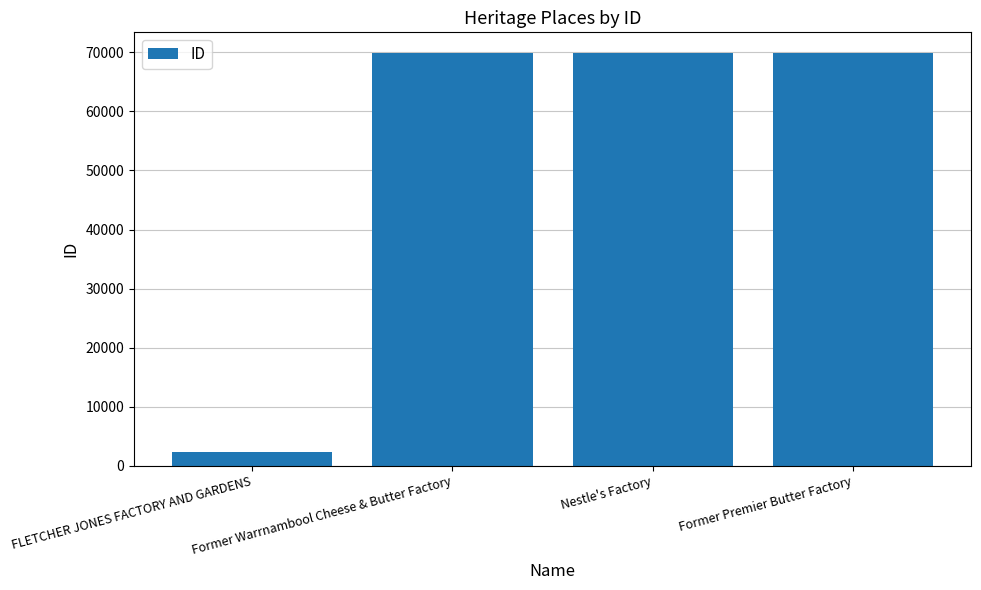

What is the average value?

53014